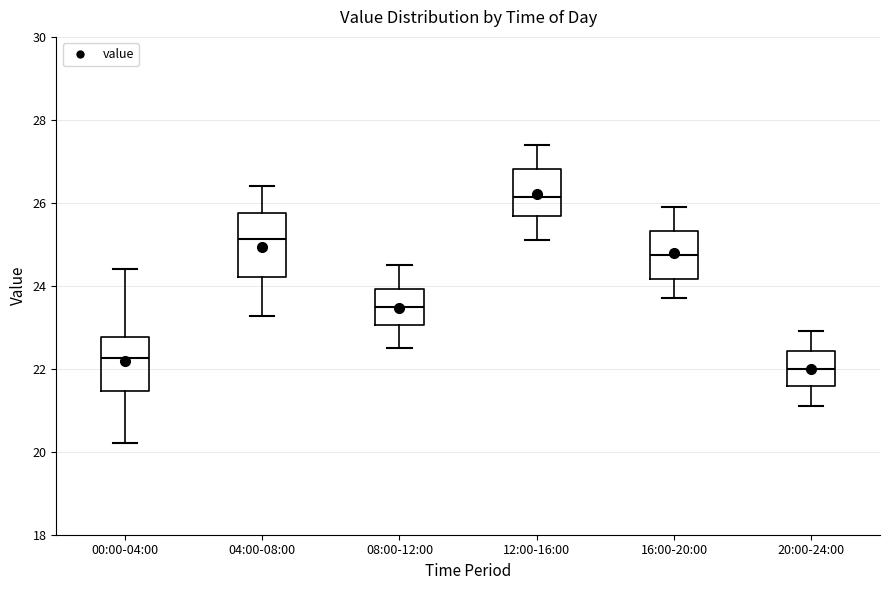

Reading left to right, transcribe this box plot: for each box, give where its median line is, the range the box spans, and where its two whiskers end, as read against the y-axis. The values are not printed on the chart, so give them approximately, as read against the axis.

00:00-04:00: median 22.2, box 21.4 to 22.8, whiskers 20.2 to 24.4
04:00-08:00: median 25.2, box 24.2 to 25.8, whiskers 23.2 to 26.4
08:00-12:00: median 23.6, box 23.0 to 24.0, whiskers 22.6 to 24.6
12:00-16:00: median 26.2, box 25.6 to 26.8, whiskers 25.2 to 27.4
16:00-20:00: median 24.8, box 24.2 to 25.4, whiskers 23.8 to 26.0
20:00-24:00: median 22.0, box 21.6 to 22.4, whiskers 21.2 to 23.0